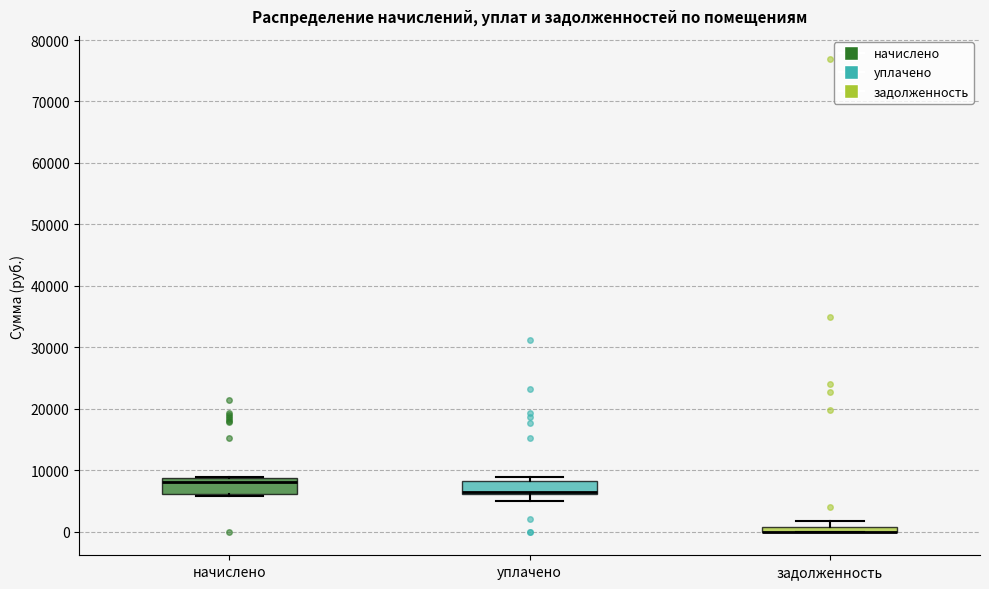

Where is the upper edge of the box for уплачено on the y-axis? The values are not printed on the chart, so give them approximately, as read against the axis.

8000